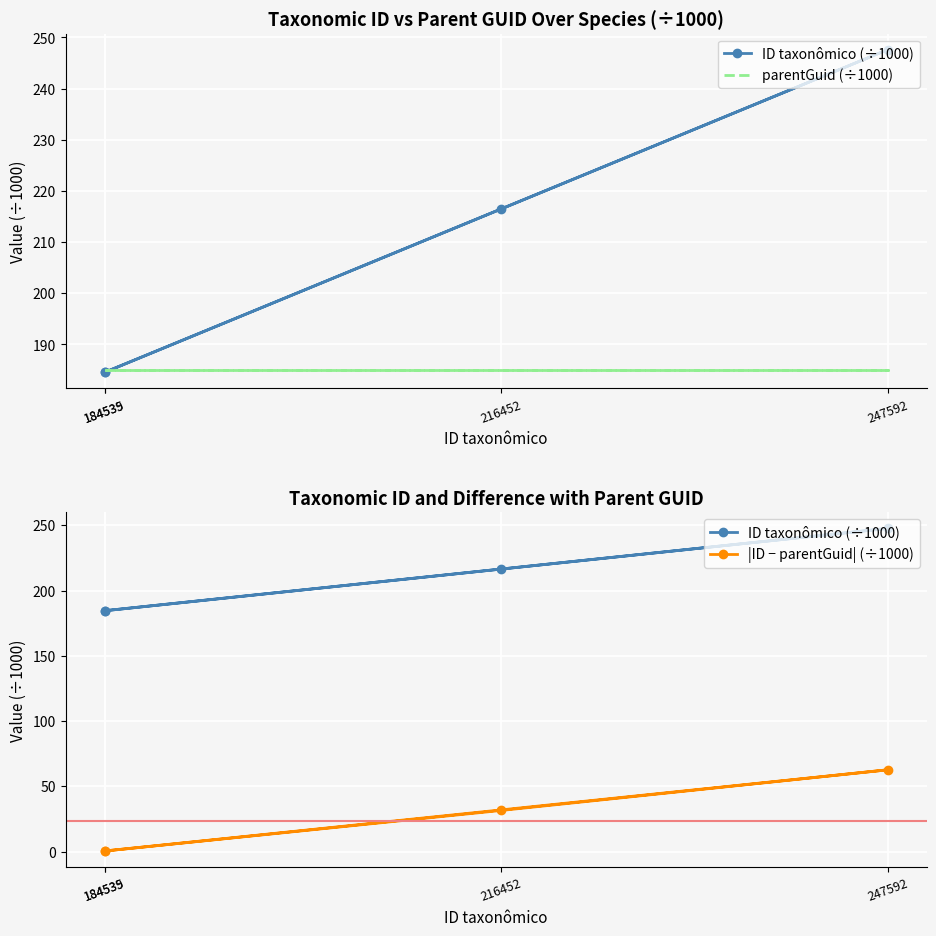

At which category is the sum across all series the highest?

247592